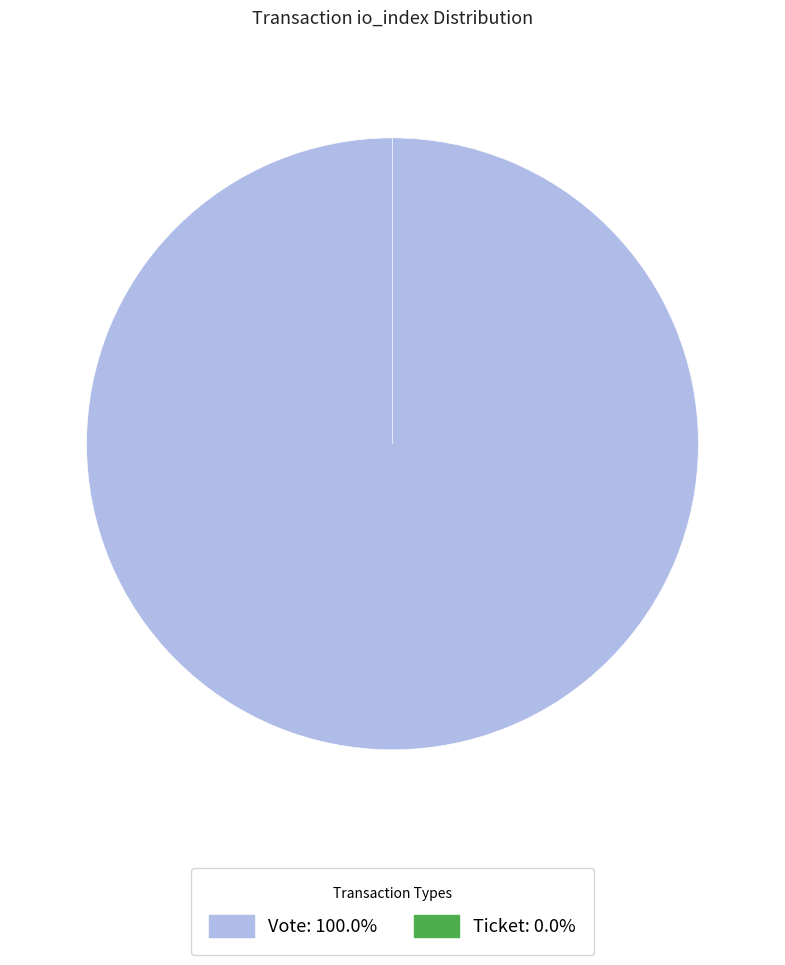

The Ticket (io_index=0) slice represents 6% of the pie. True or false?

False